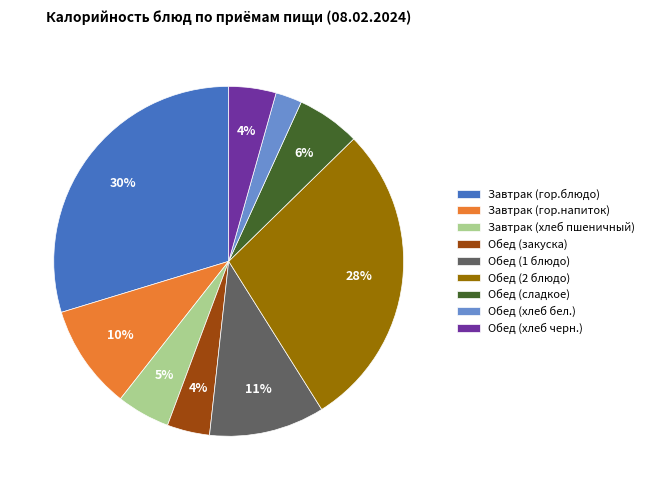

Which has a higher value, Обед (1 блюдо) or Обед (закуска)?

Обед (1 блюдо)